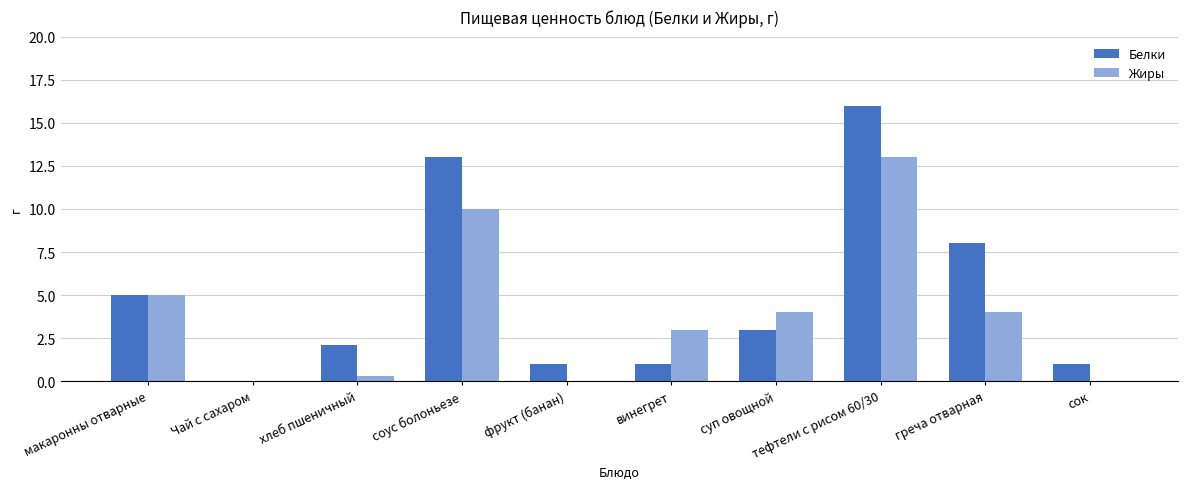

What is the greatest value displayed?

16.0